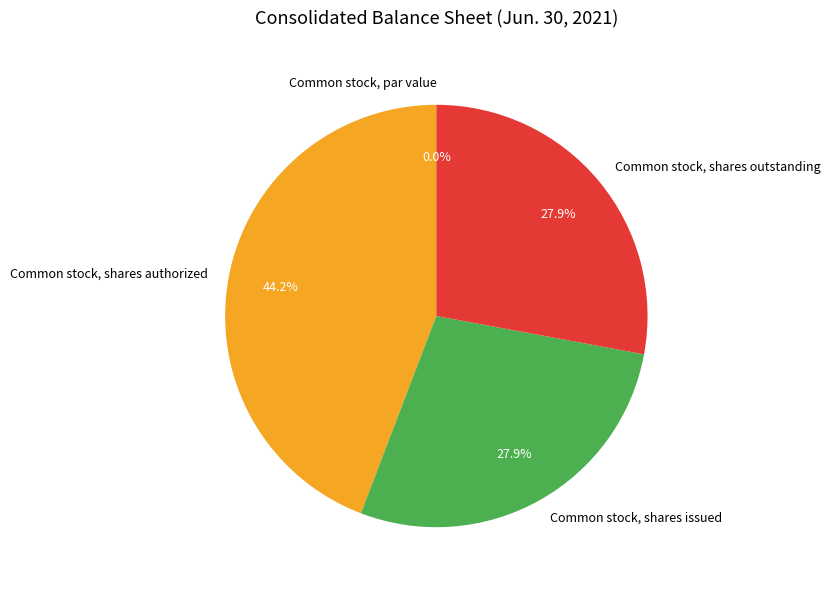

Which has a higher value, Common stock, shares outstanding or Common stock, shares authorized?

Common stock, shares authorized